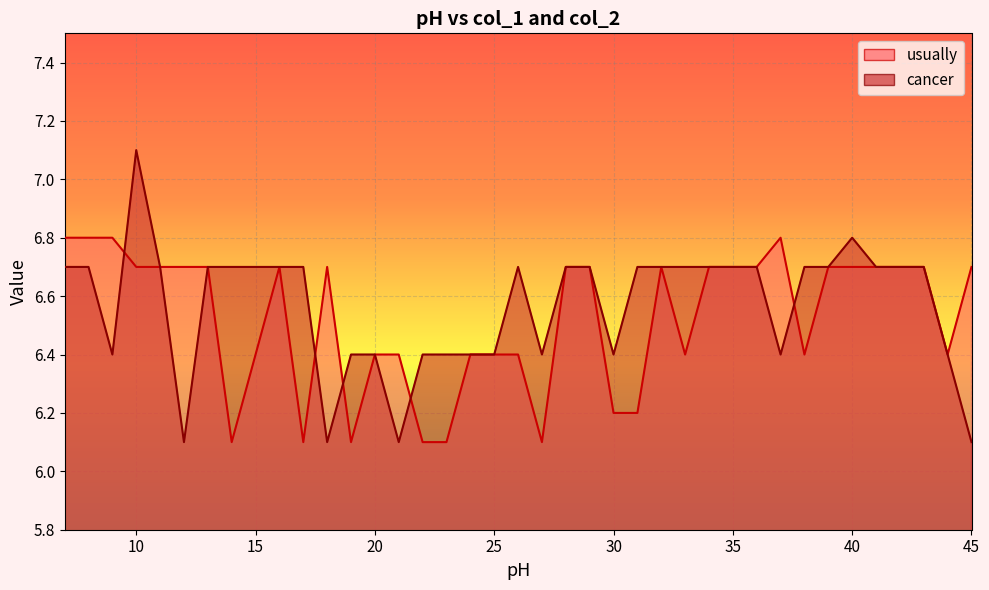

Rank the series by their average value, from lowest to highest.

usually, cancer